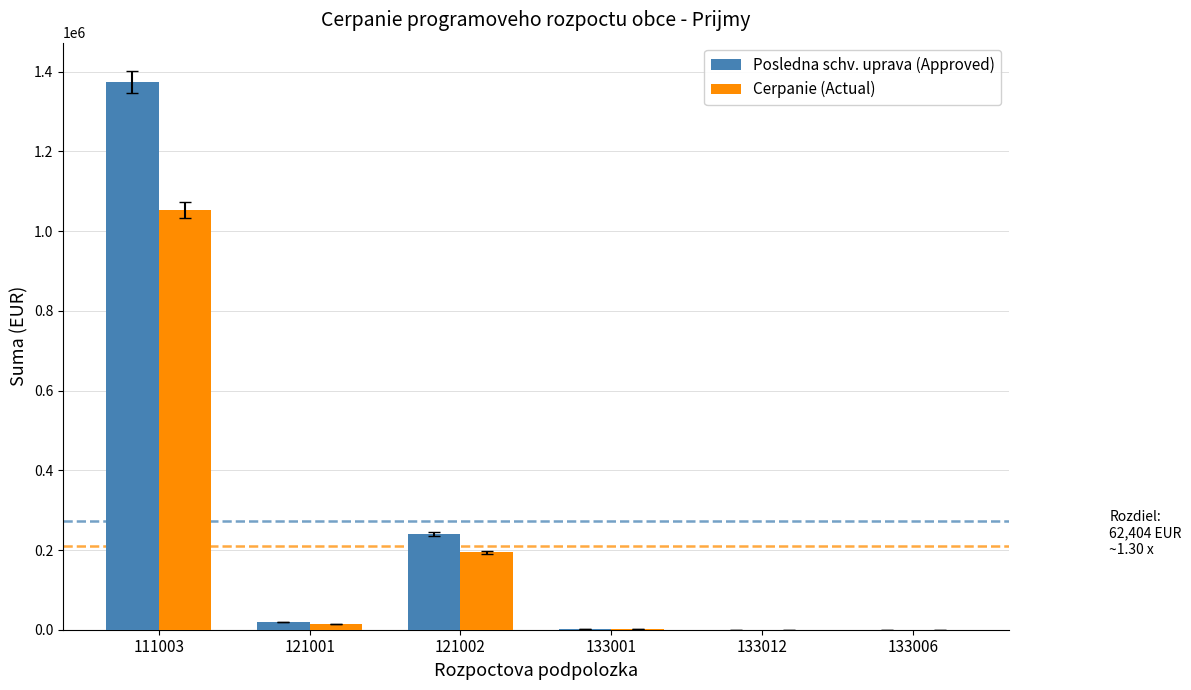

Does the chart contain stacked bars?

No